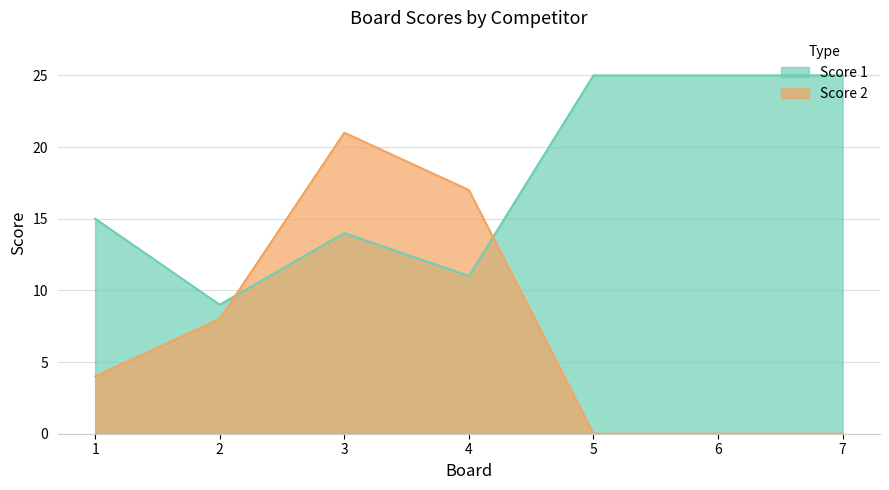

Is it true that Score 1 equals 25 at 7?

True